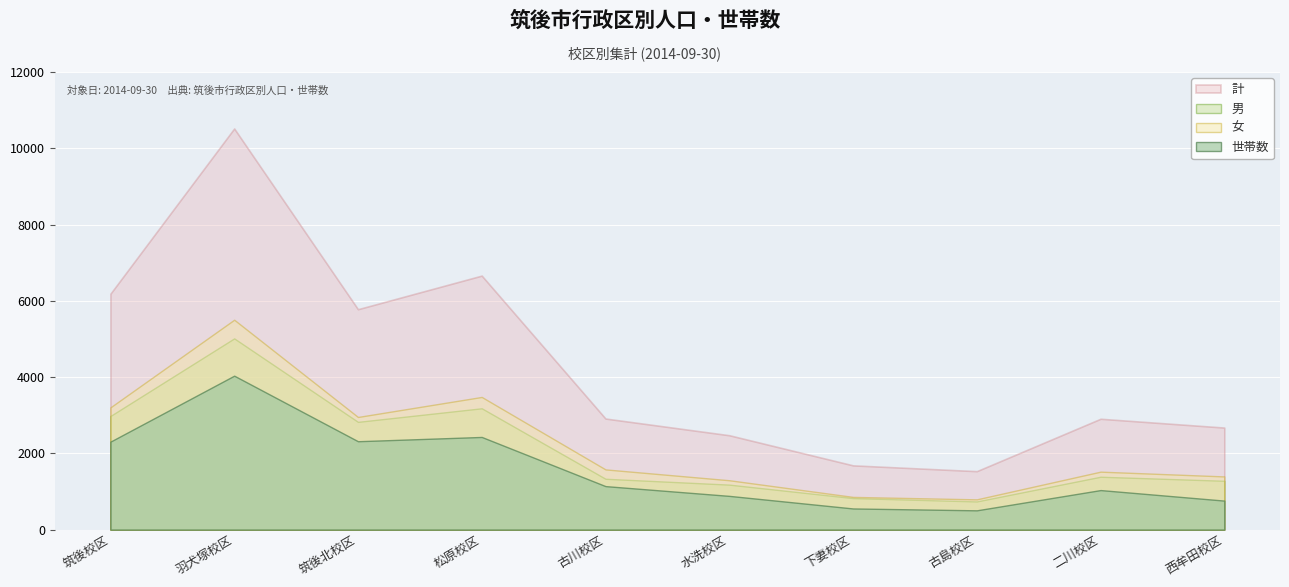

Which series changed the most between 筑後北校区 and 下妻校区?

計